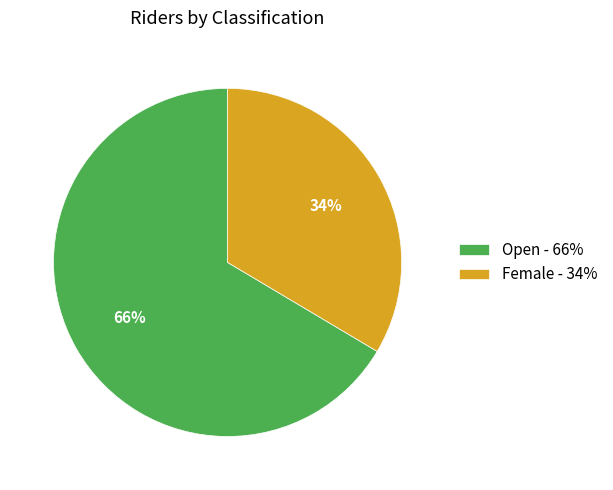

To the nearest percent, what is the combined percentage of Open and Female?

100%